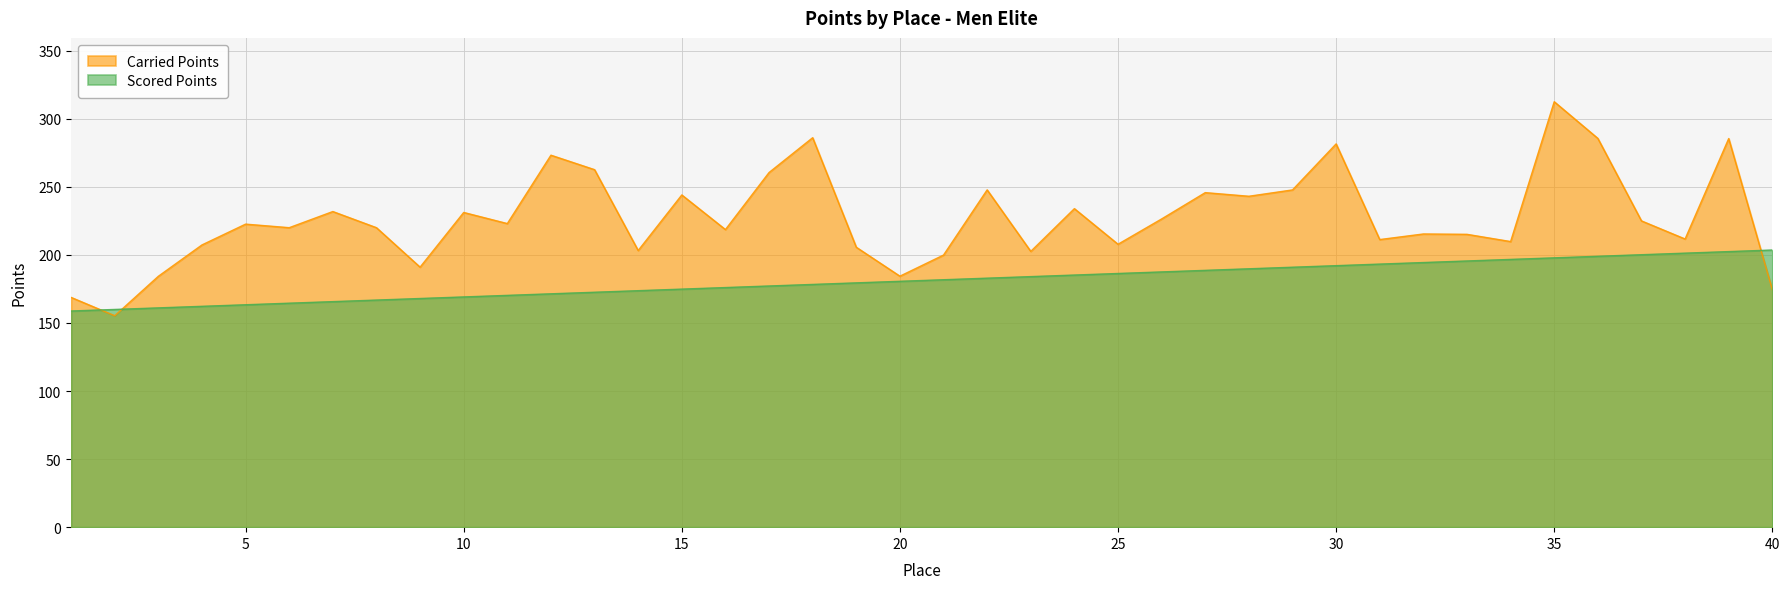

How many times do Carried Points and Scored Points cross each other?

3